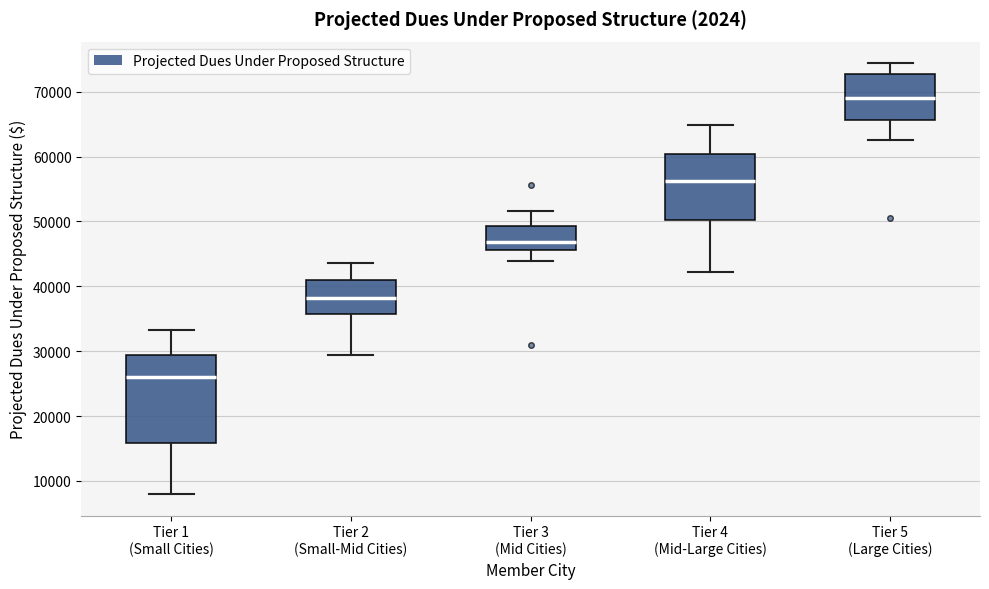

Reading left to right, transcribe this box plot: for each box, give where its median line is, the range the box spans, and where its two whiskers end, as read against the y-axis. The values are not printed on the chart, so give them approximately, as read against the axis.

Tier 1 (Small Cities): median 26000, box 16000 to 29000, whiskers 8000 to 33000
Tier 2 (Small-Mid Cities): median 38000, box 36000 to 41000, whiskers 29000 to 44000
Tier 3 (Mid Cities): median 47000, box 46000 to 49000, whiskers 44000 to 52000
Tier 4 (Mid-Large Cities): median 56000, box 50000 to 60000, whiskers 42000 to 65000
Tier 5 (Large Cities): median 69000, box 66000 to 73000, whiskers 63000 to 74000